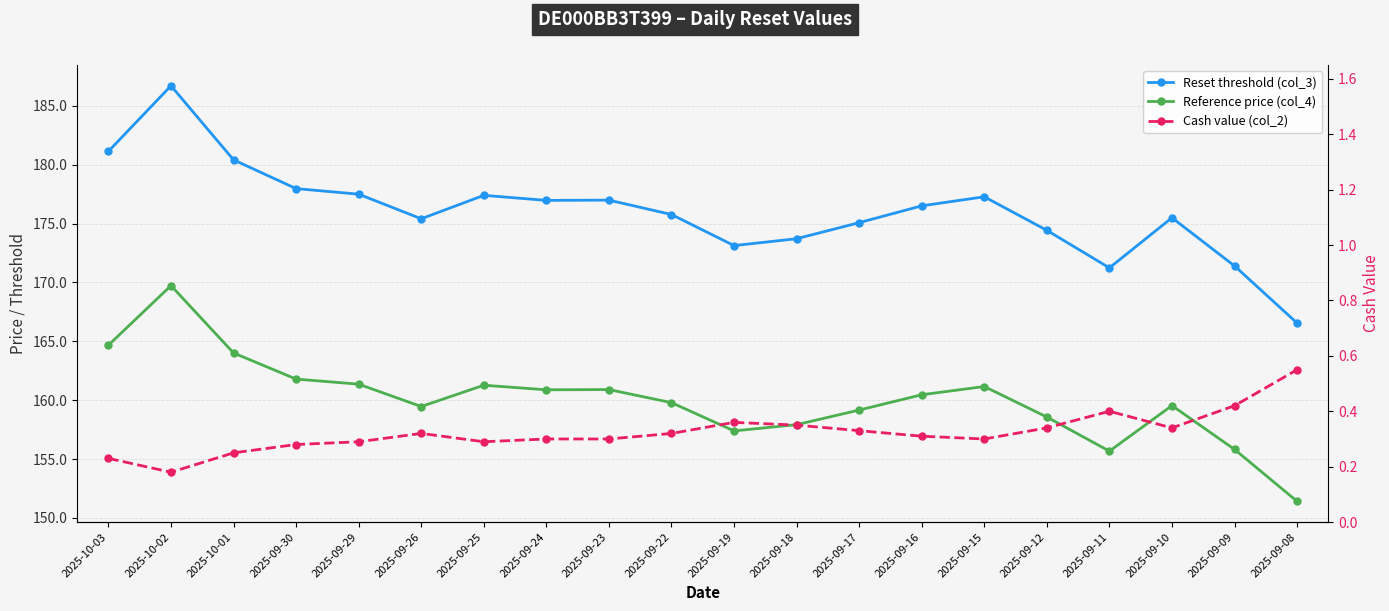

List the labels in order of Cash value (col_2) value, smallest first.

2025-10-02, 2025-10-03, 2025-10-01, 2025-09-30, 2025-09-29, 2025-09-25, 2025-09-24, 2025-09-23, 2025-09-15, 2025-09-16, 2025-09-26, 2025-09-22, 2025-09-17, 2025-09-12, 2025-09-10, 2025-09-18, 2025-09-19, 2025-09-11, 2025-09-09, 2025-09-08